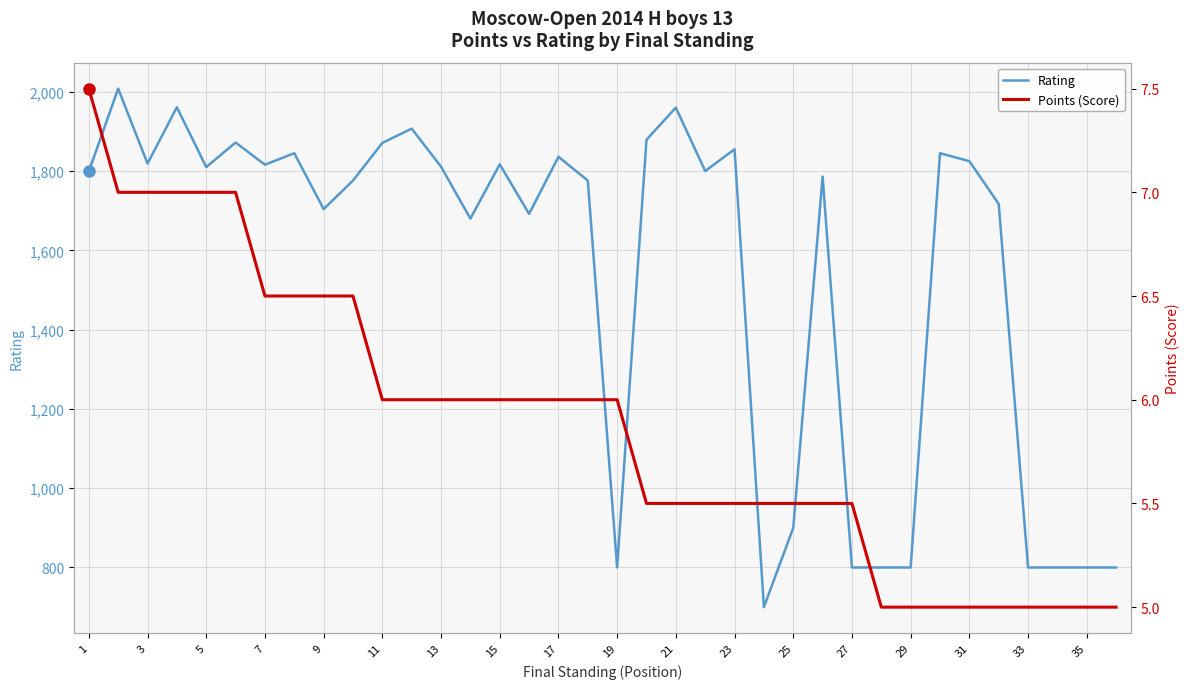

Does the chart have visible grid lines?

Yes